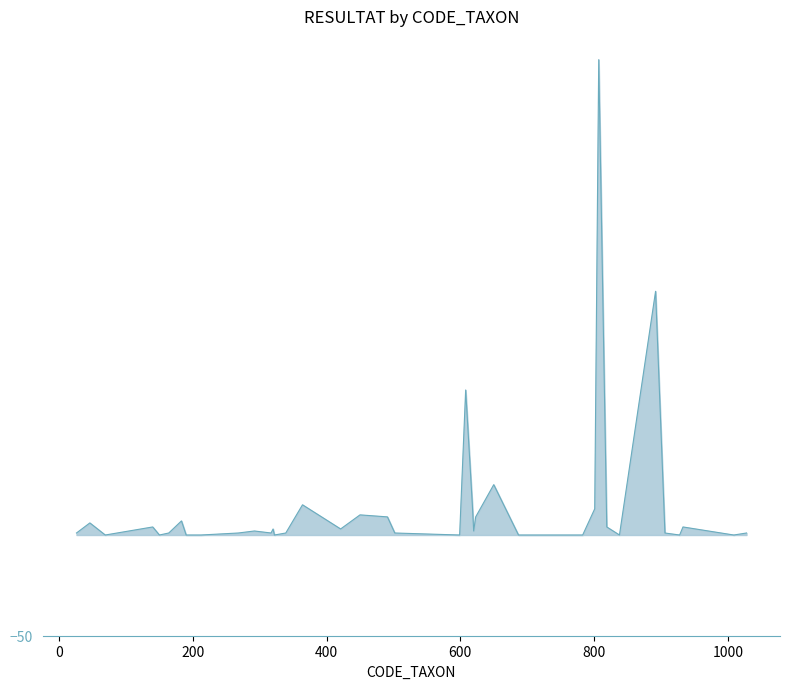

Does the chart display data point markers on the line(s)?

No